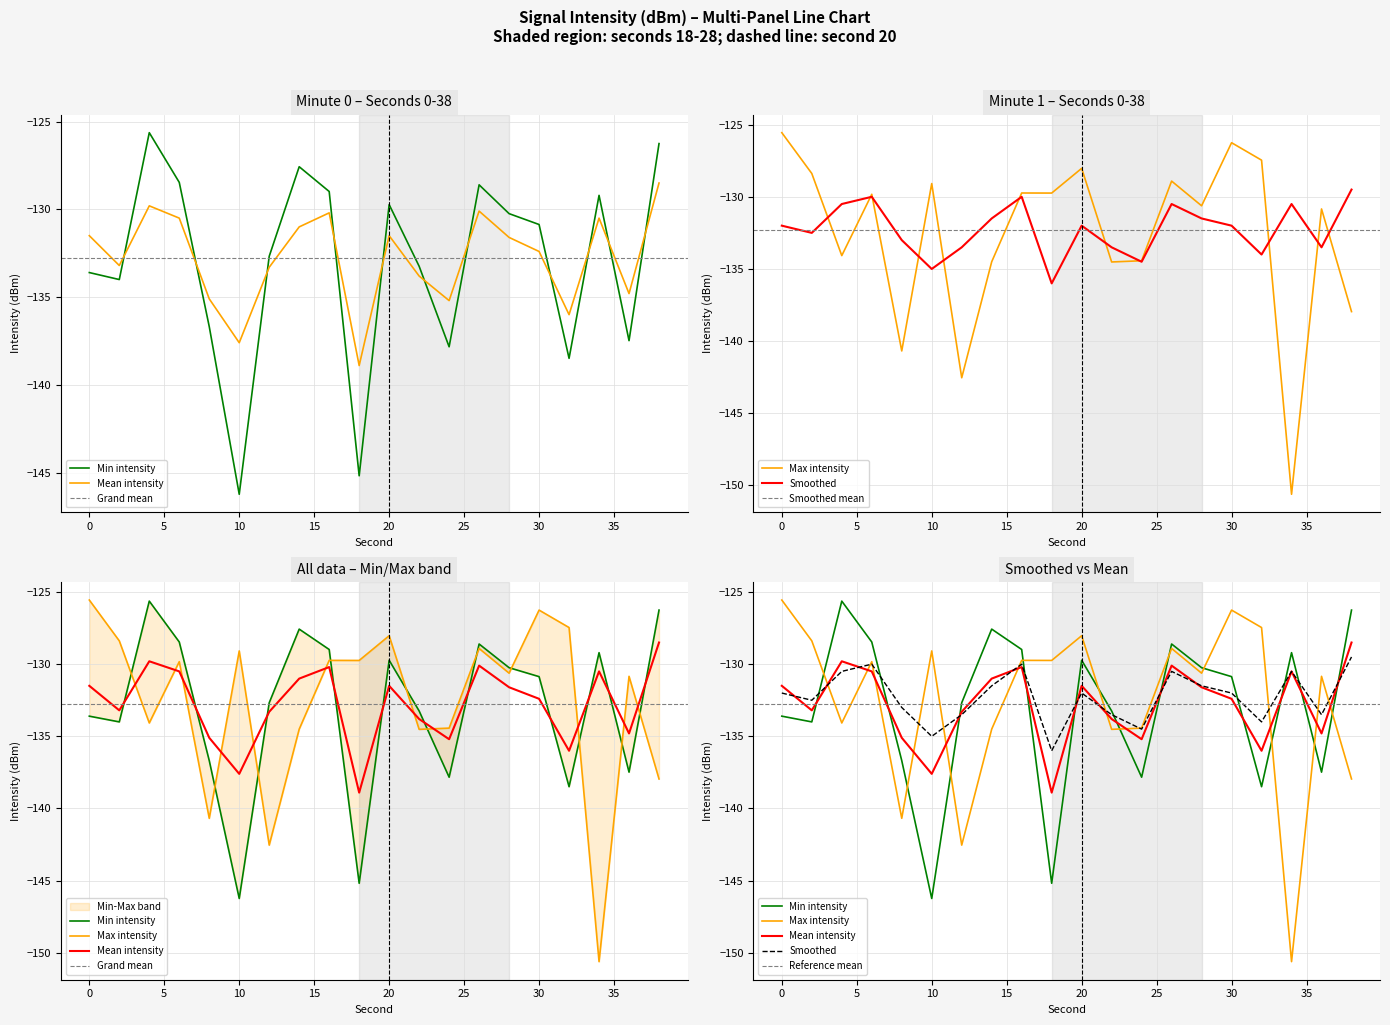

At which label does Min intensity reach its minimum?

10